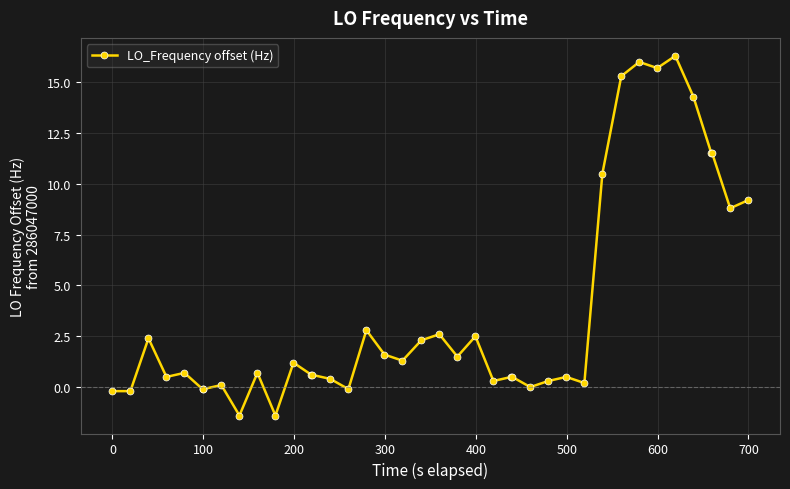

What is the greatest value displayed?

16.3